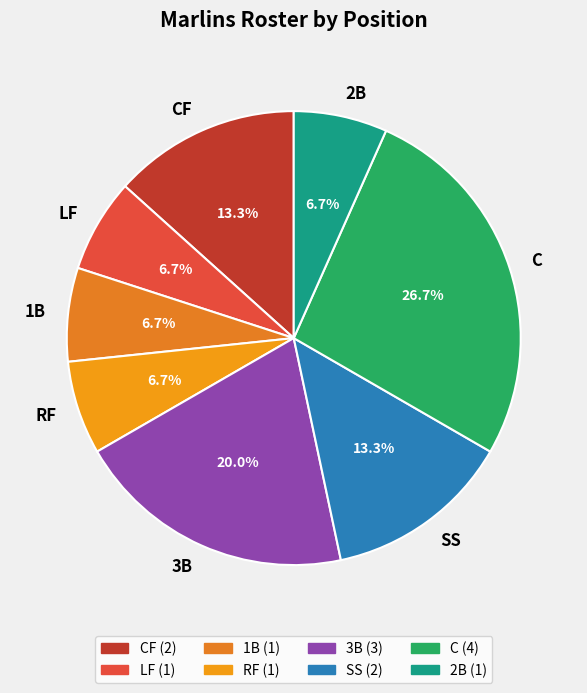

Does CF represent more than half of the total?

No